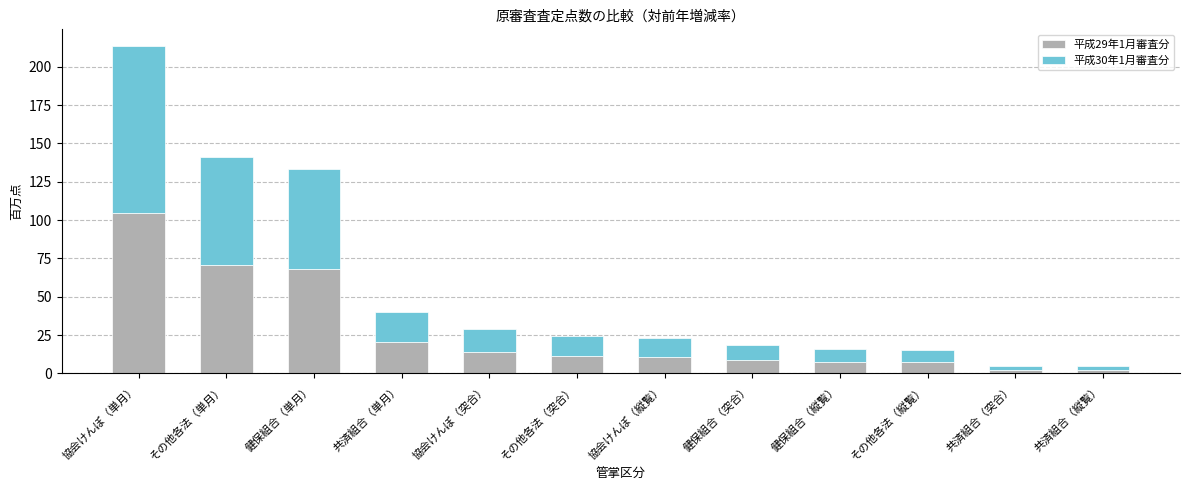

What is the difference between the maximum and minimum values in the 平成29年1月審査分 series?

102.7